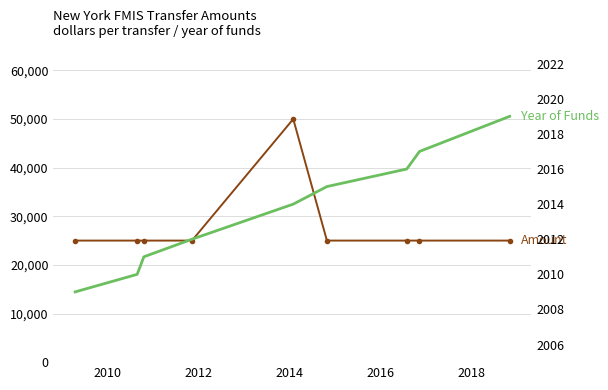

Is it true that Year of Funds equals 3443 at 8?

False